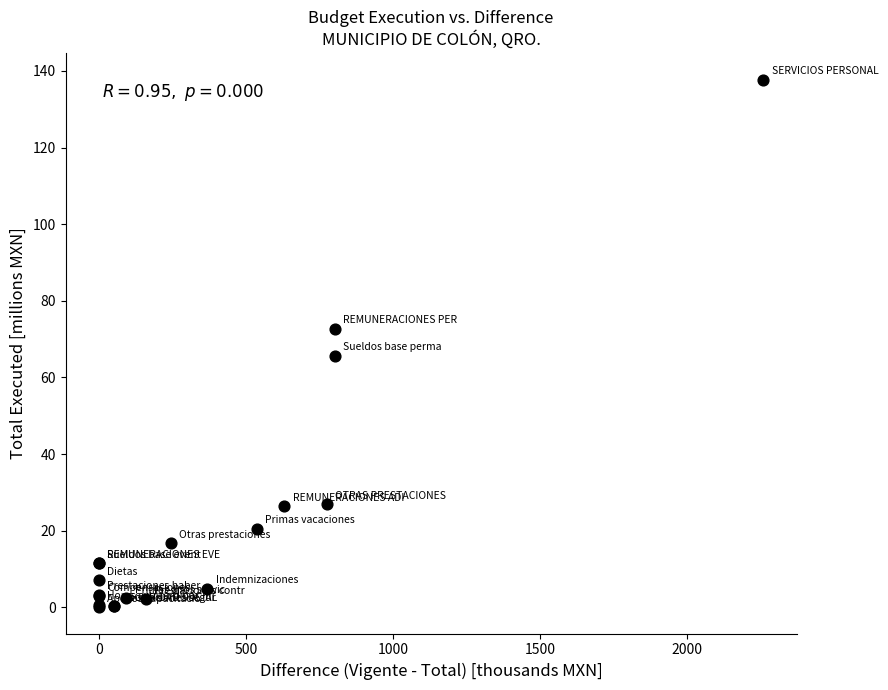

What Y value in the scatter plot is closest to 68?

65.6